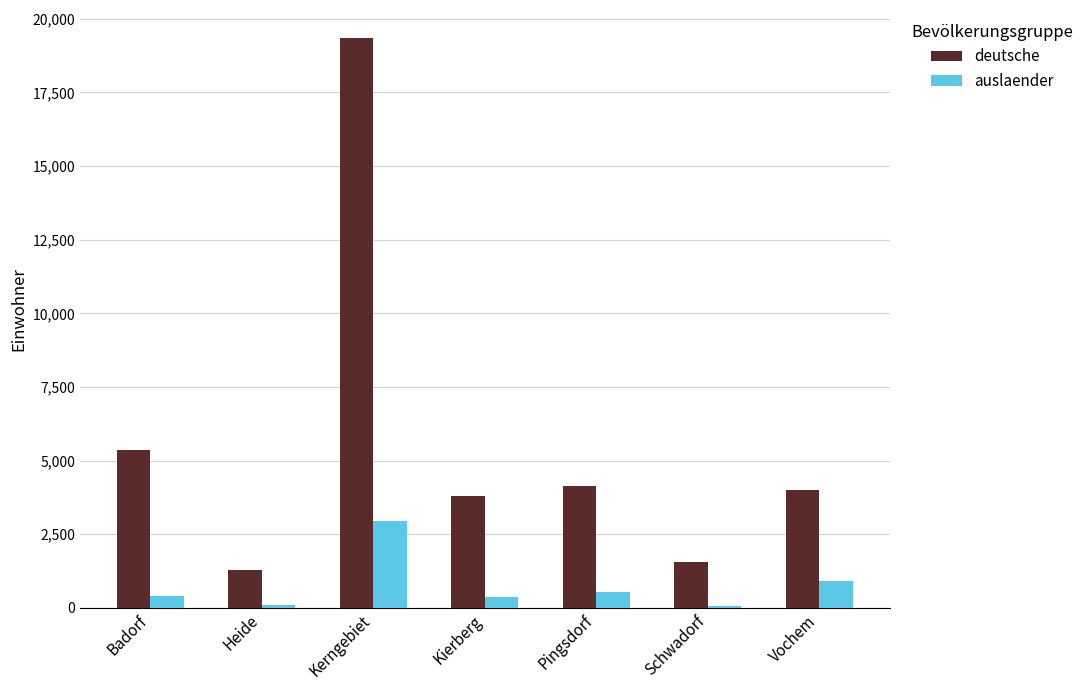

Read the deutsche value at Schwadorf.

1543